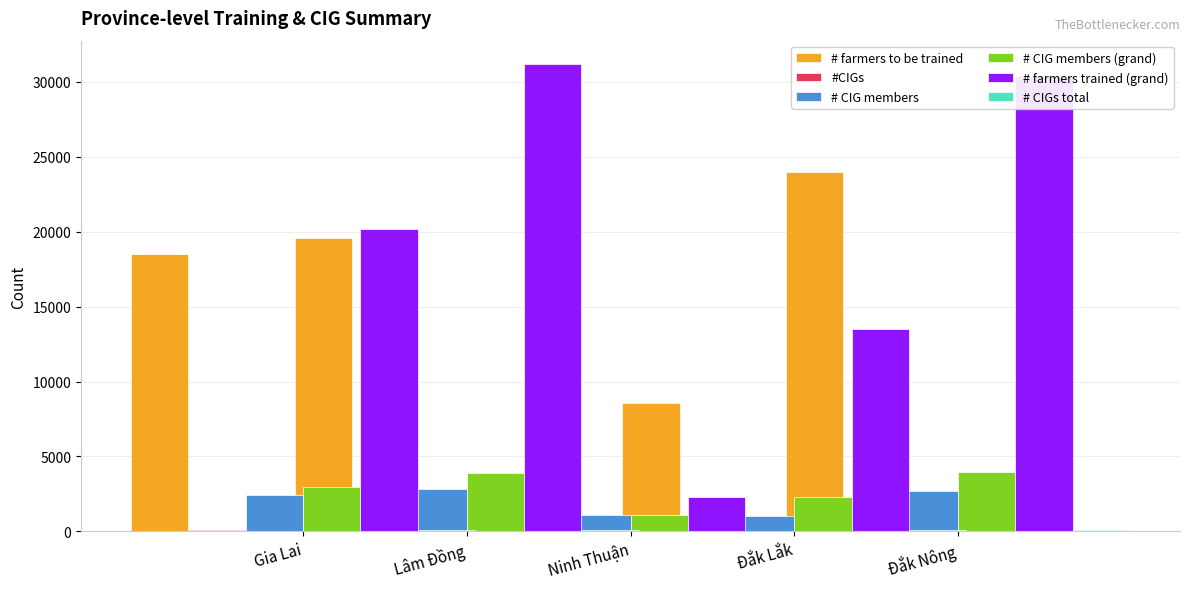

What is the difference between the highest and lowest values at Đắk Lắk?

13465